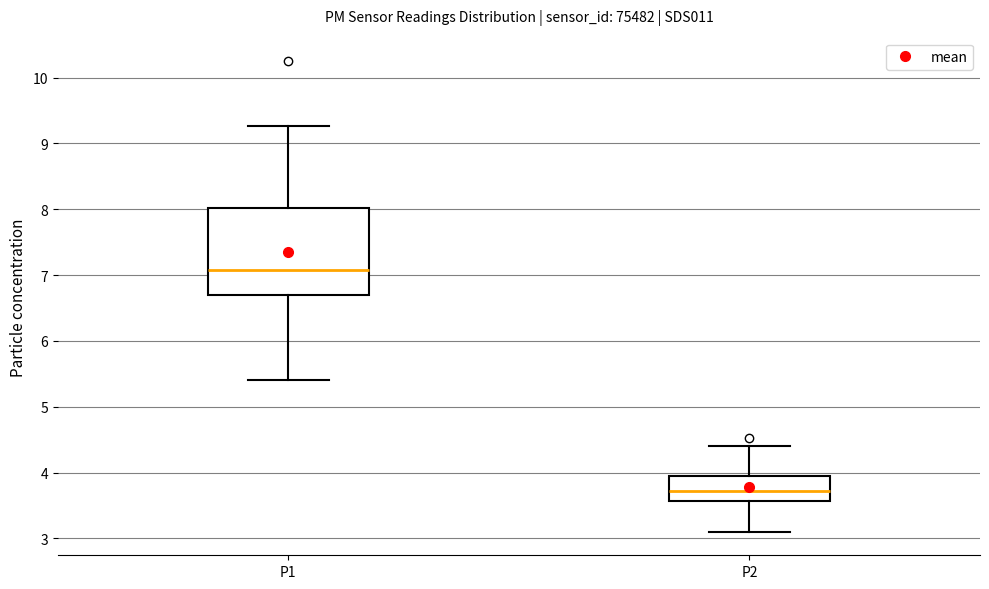

Which box is the tallest, from its lower edge to its upper edge?

P1